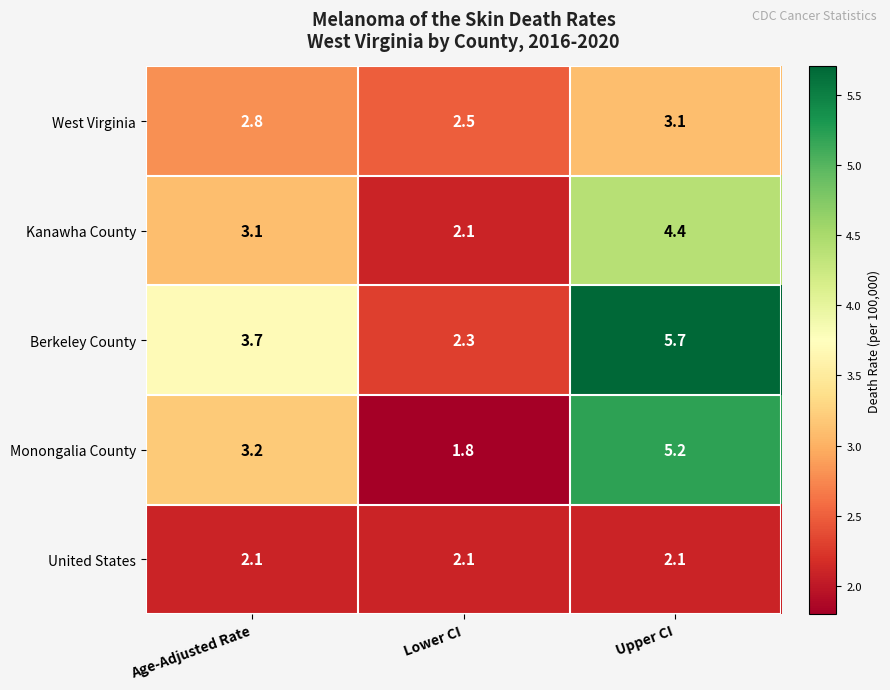

At which label is Berkeley County closest to 4?

Age-Adjusted Rate